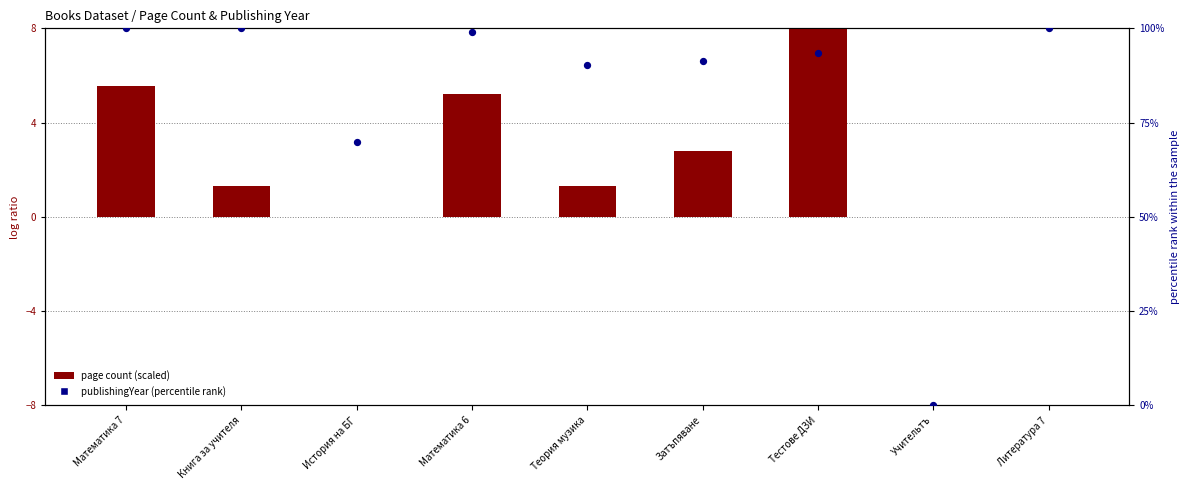

Which series has the largest total across all categories?

publishingYear (percentile rank)